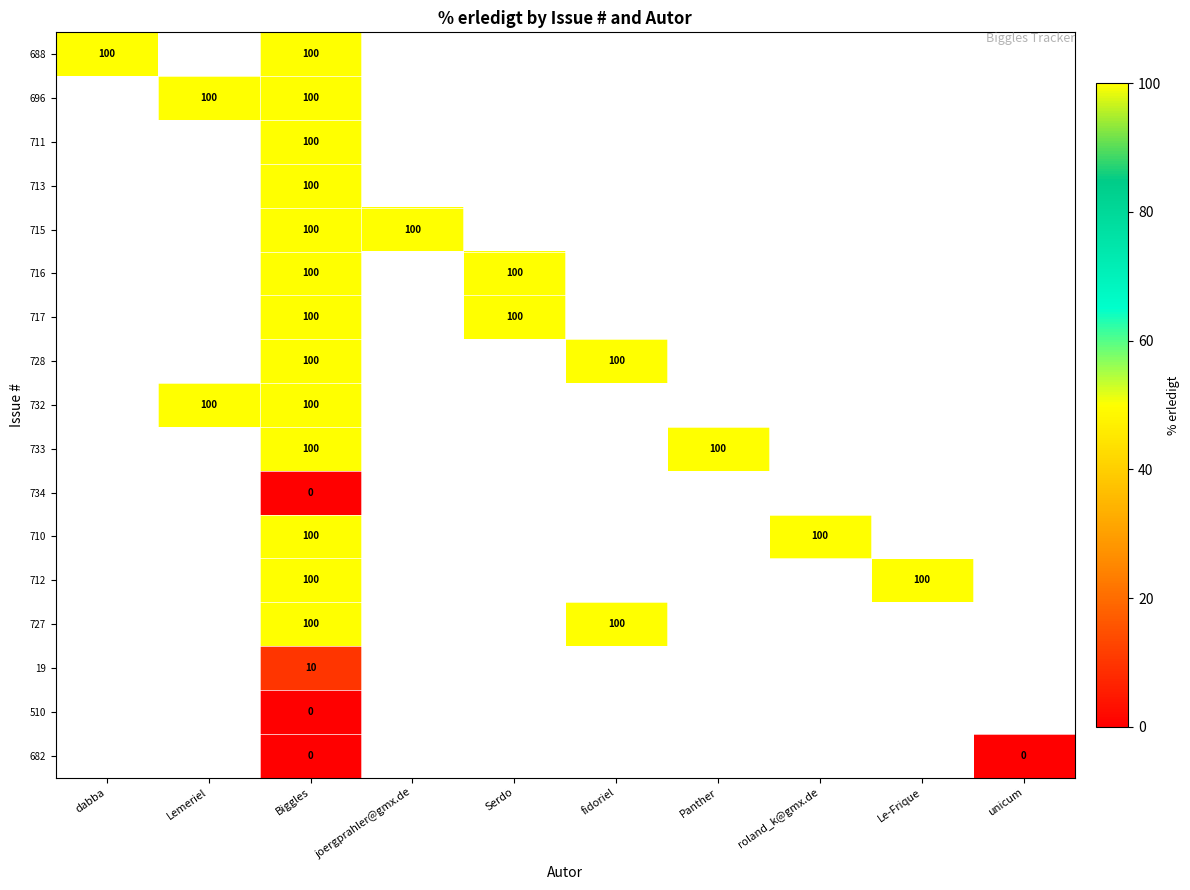

True or false: 733 has a value of 100 at Panther.

True